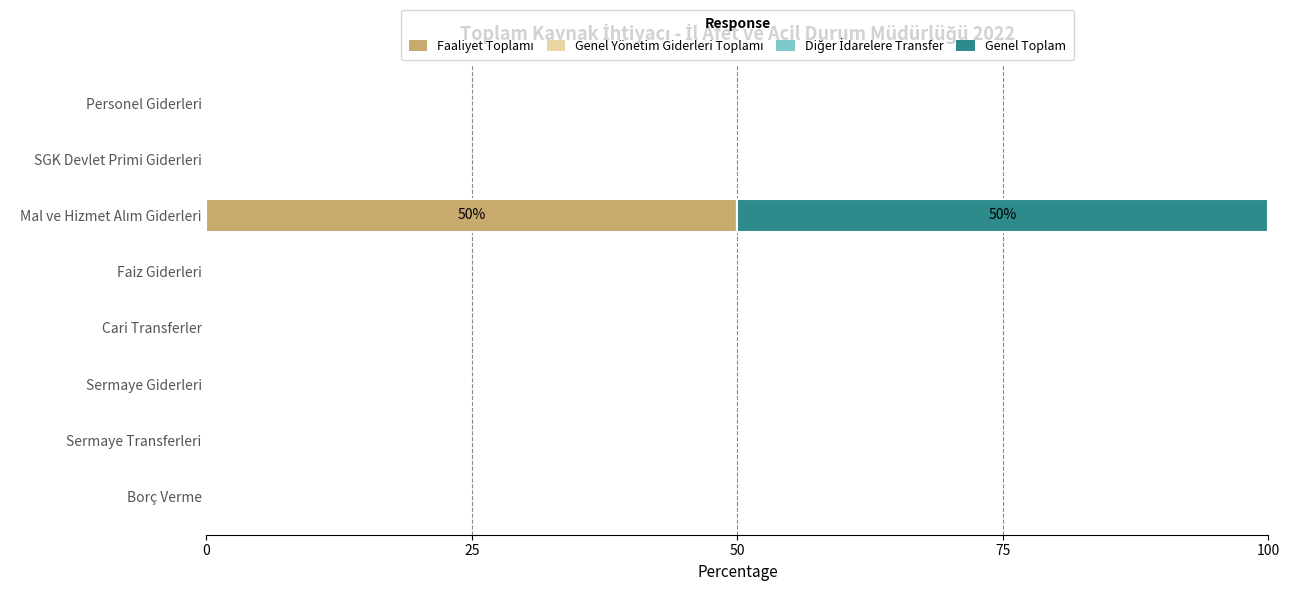

How many distinct data groups are displayed?

2